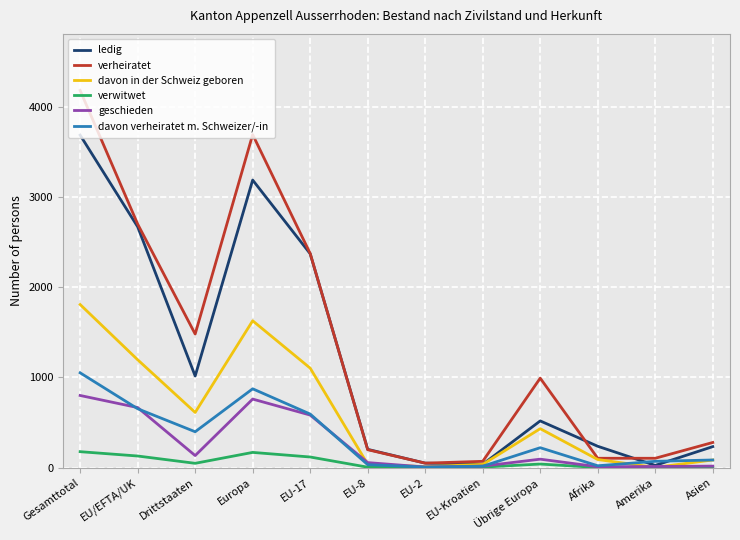

What is the greatest value displayed?

4181